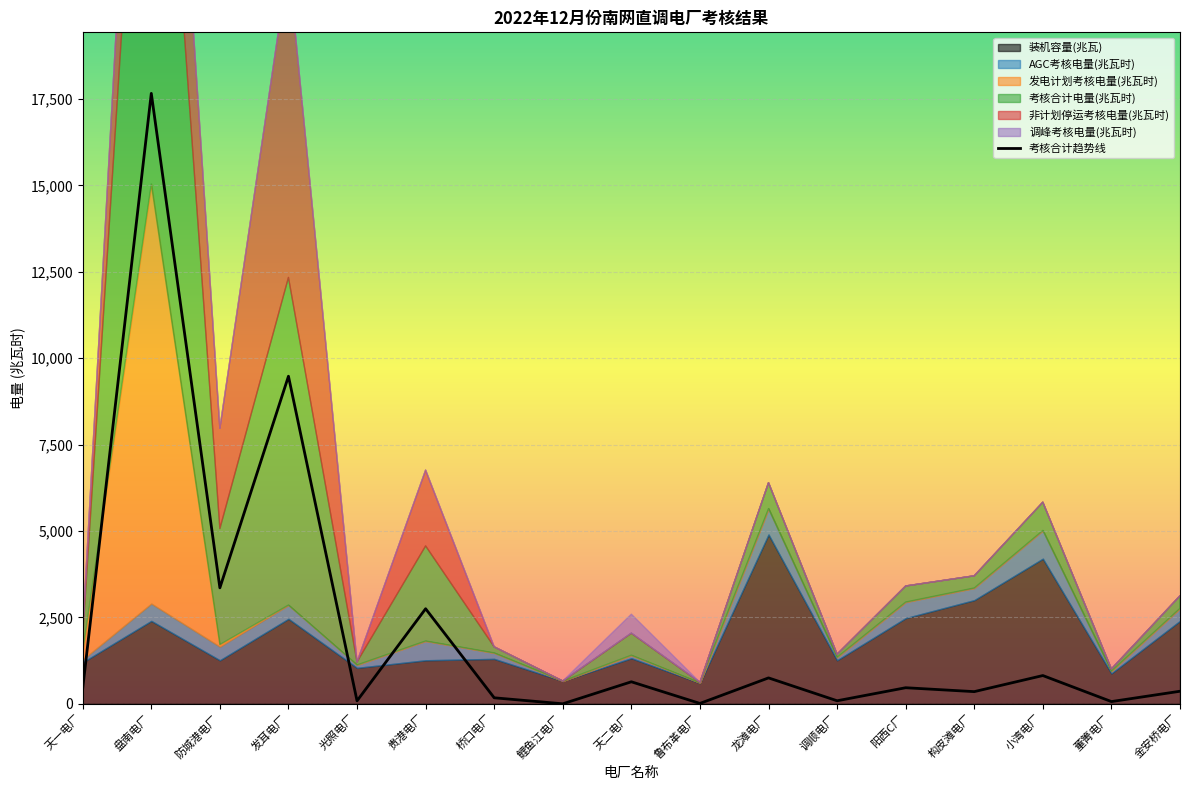

What is the greatest value displayed?

17665.9